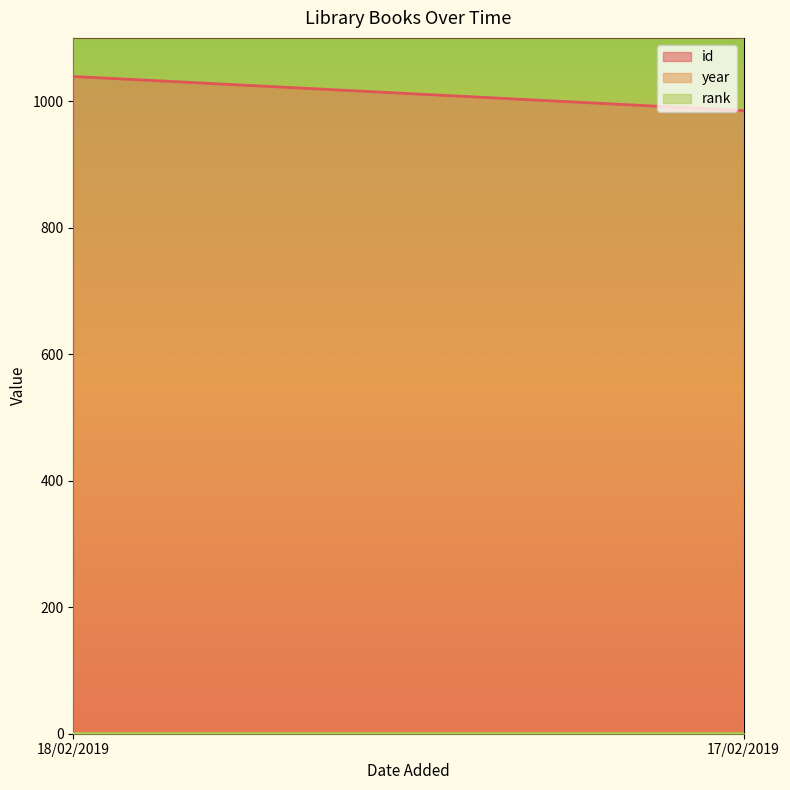

Reading left to right, extract all data points from this chart.

id: 1039	985
year: 1985	1977
rank: 1	1